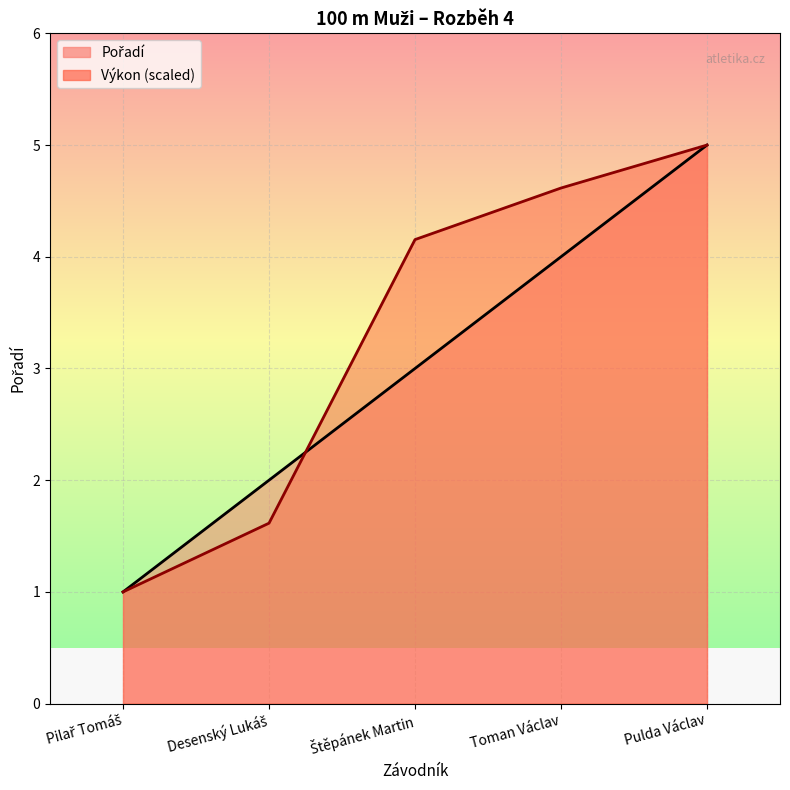

Between Pilař Tomáš and Štěpánek Martin, which series saw the biggest shift?

Výkon